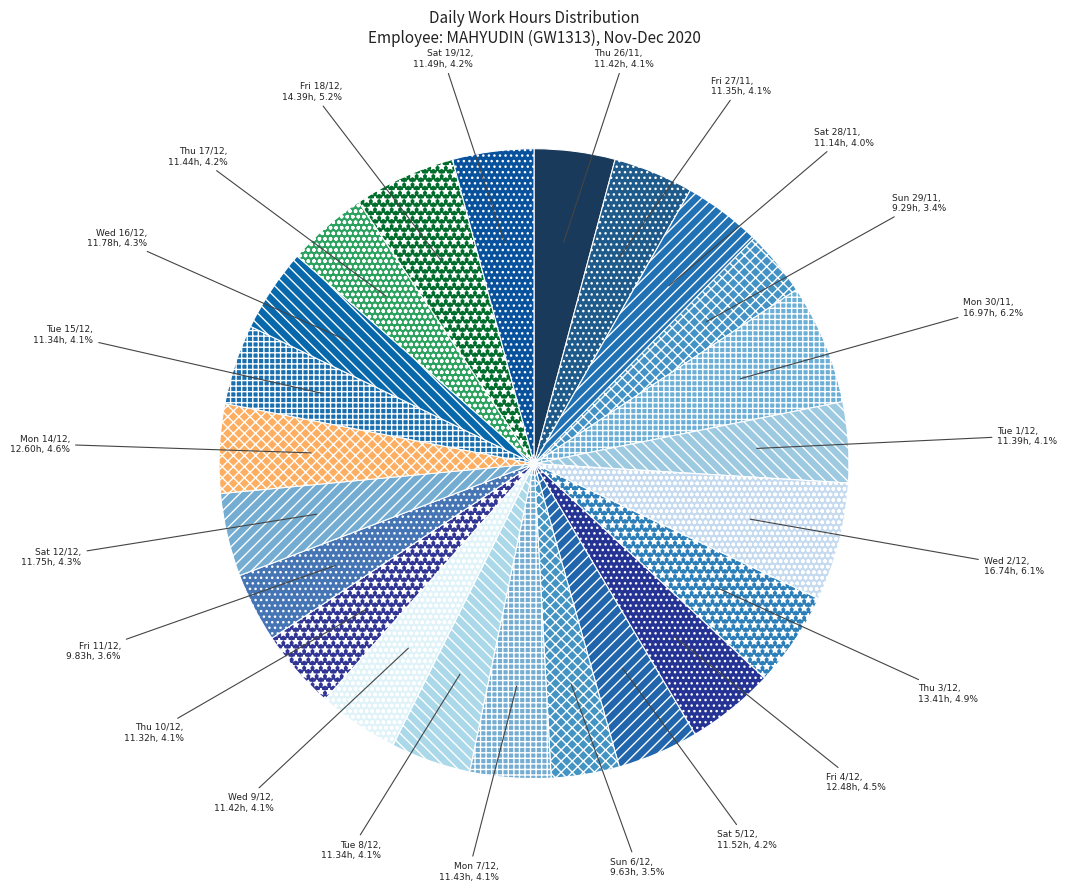

To the nearest percent, what is the difference between the Mon 30/11 and Wed 16/12 slice percentages?

2%